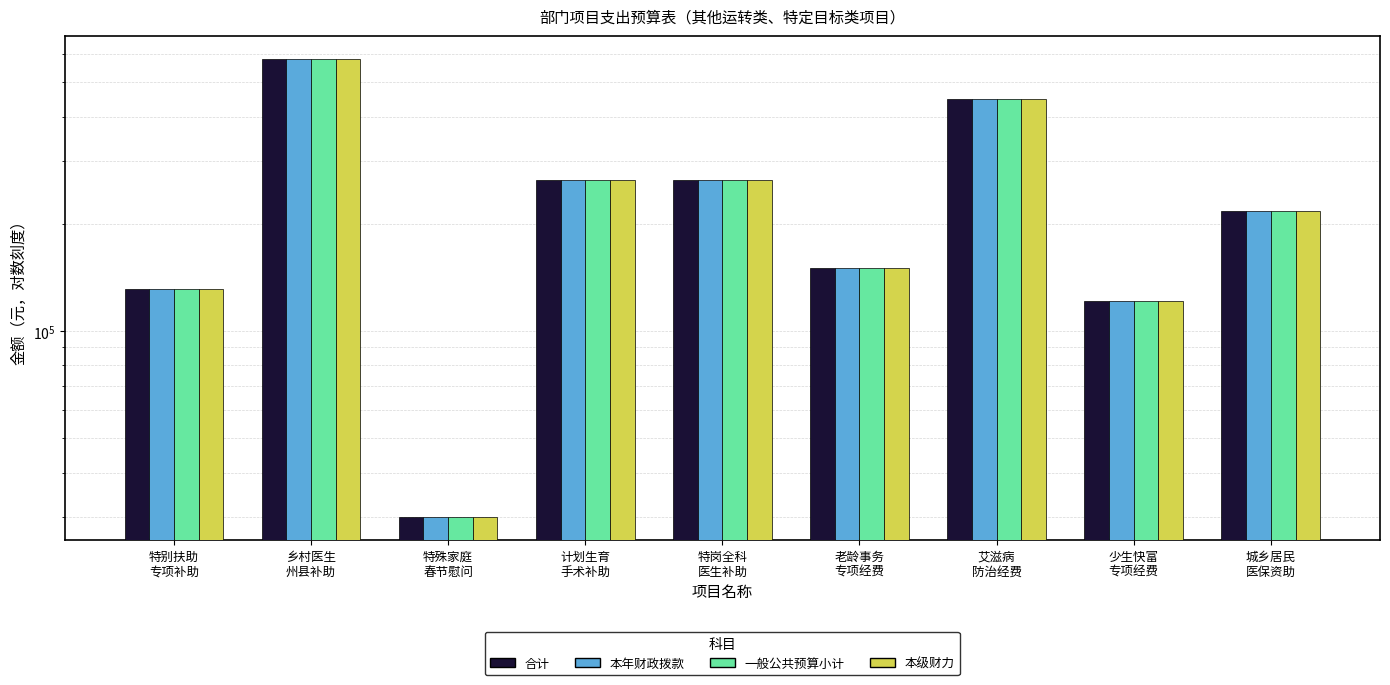

Is it true that 本级财力 equals 131224 at 特别扶助
专项补助?

True